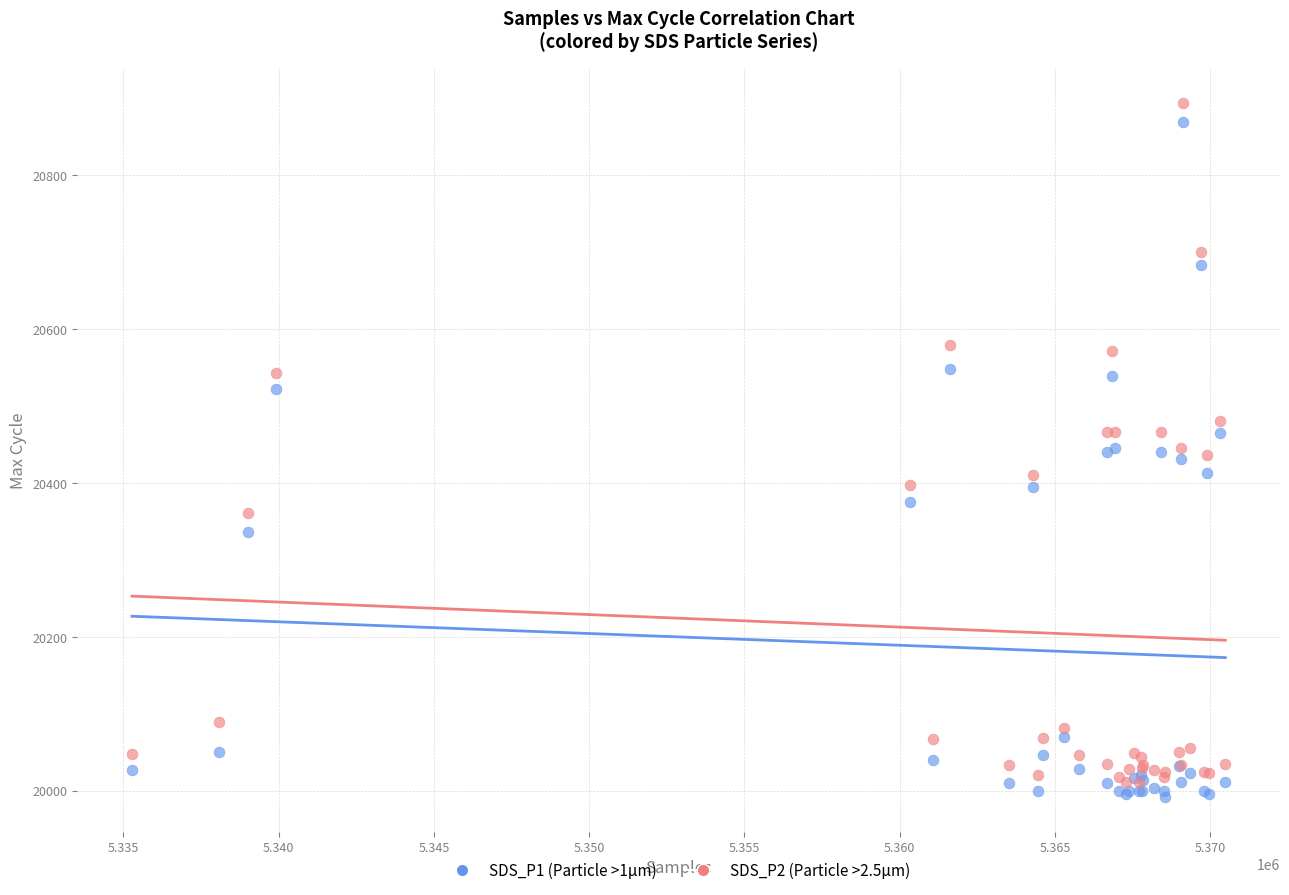

Which series reaches the maximum Y coordinate?

SDS_P2 (Particle >2.5µm)